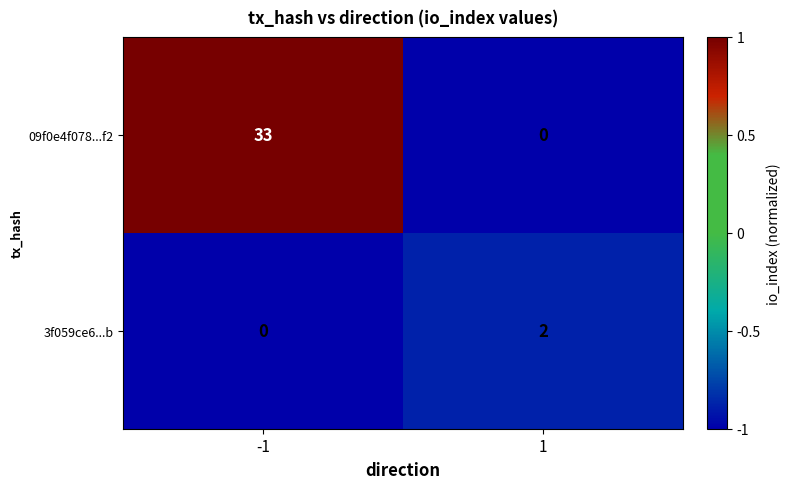

True or false: 3f059ce6...b has a value of -1 at -1.

False